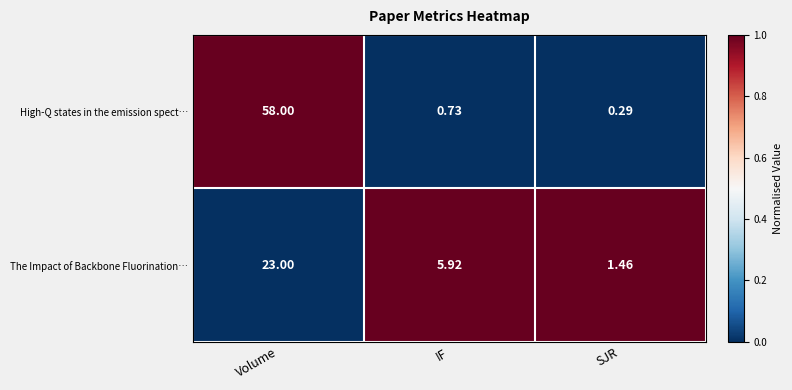

How many distinct data groups are displayed?

2